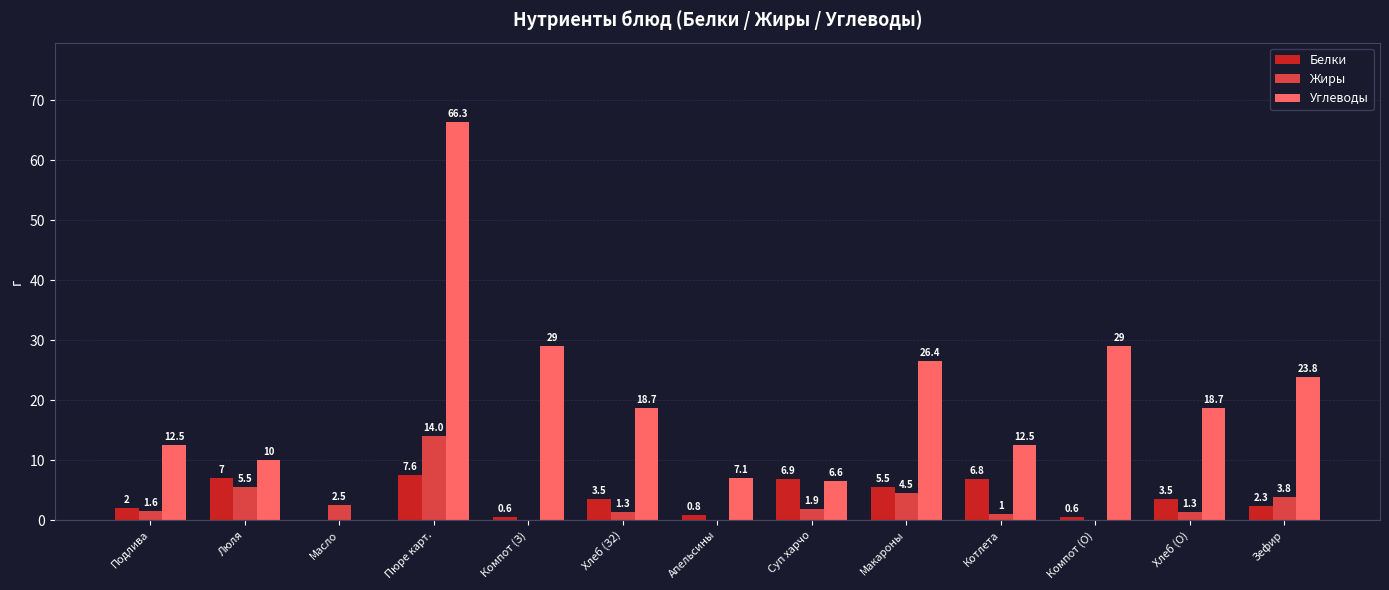

What is the maximum value shown in the chart?

66.3